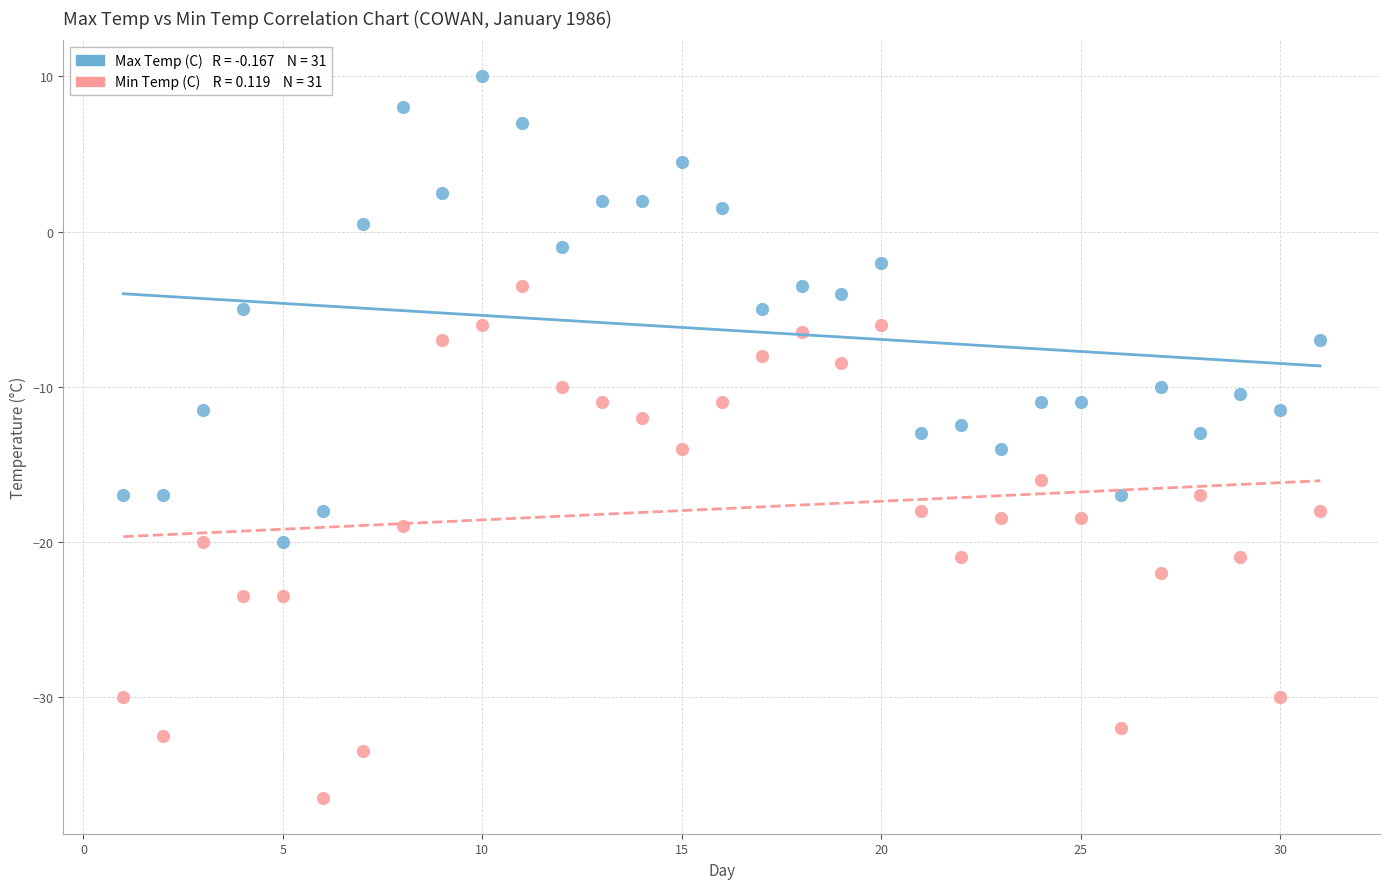

Across all data points, what is the range of X values (max minus min)?

30.0